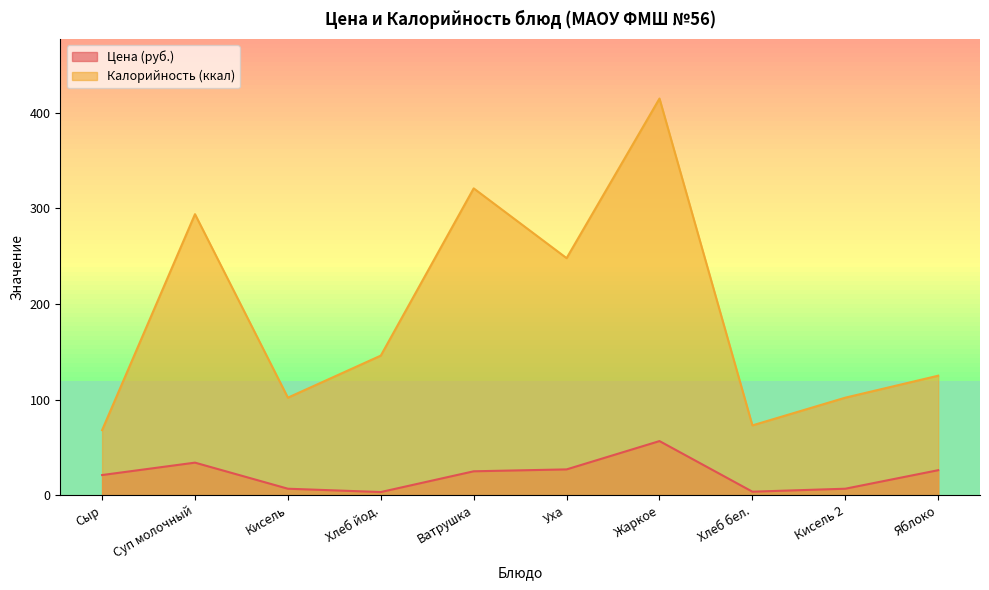

Reading left to right, transcribe all the data shown in this chart.

Цена: Сыр=21.0	Суп молочный=34.0	Кисель=6.7	Хлеб йод.=3.2	Ватрушка=25.0	Уха=26.9	Жаркое=56.6	Хлеб бел.=3.6	Кисель 2=6.7	Яблоко=26.1
Калорийность: Сыр=68.0	Суп молочный=294.0	Кисель=102.0	Хлеб йод.=146.0	Ватрушка=321.0	Уха=248.0	Жаркое=415.0	Хлеб бел.=73.0	Кисель 2=102.0	Яблоко=125.0